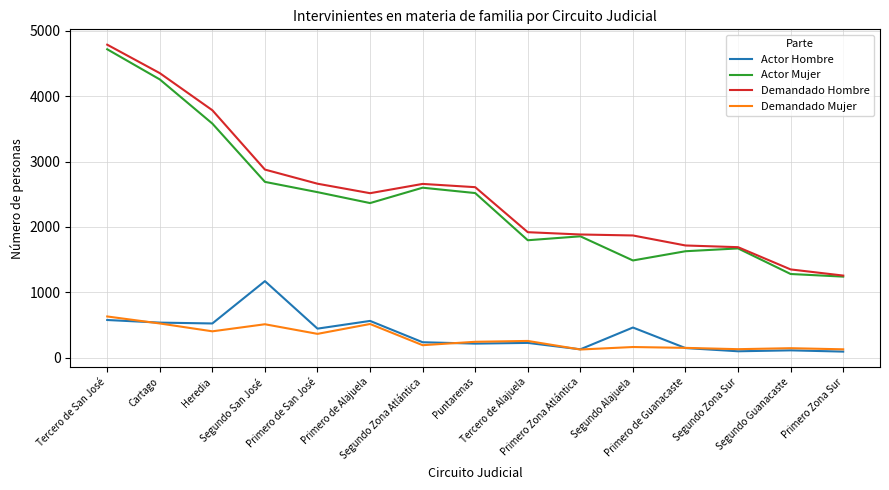

True or false: Actor Mujer and Demandado Mujer cross at least once.

False